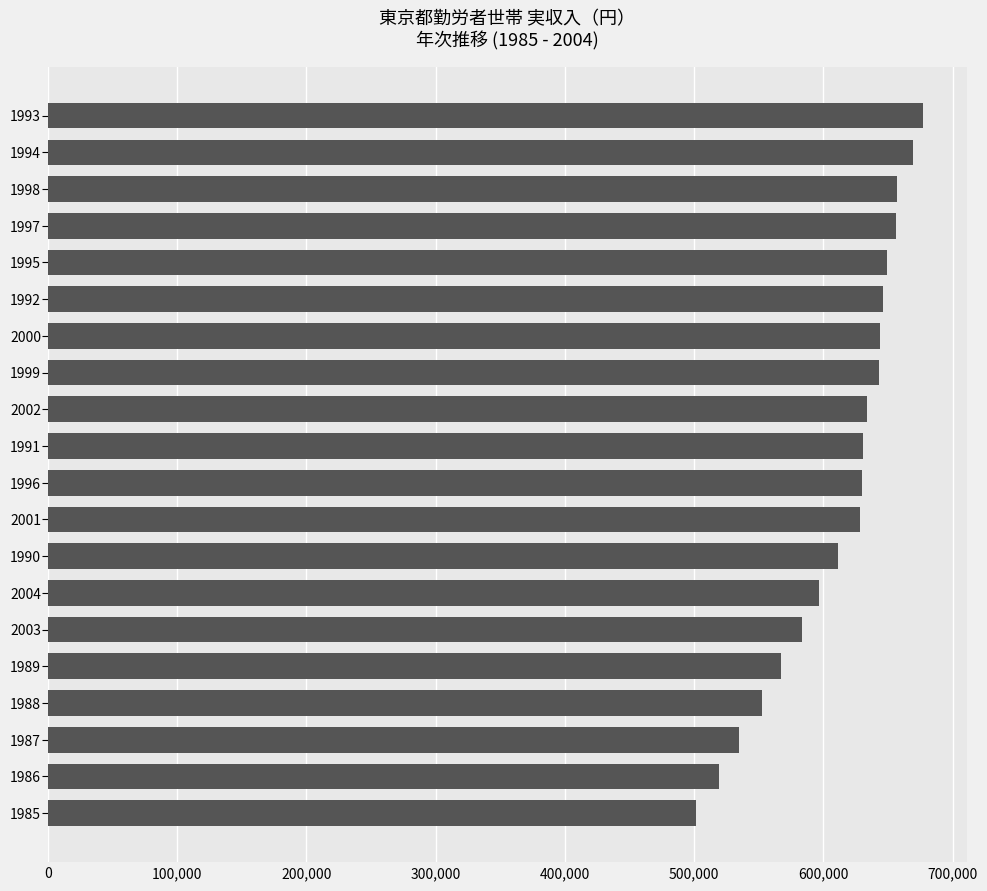

How many data points are less than 630856?

10